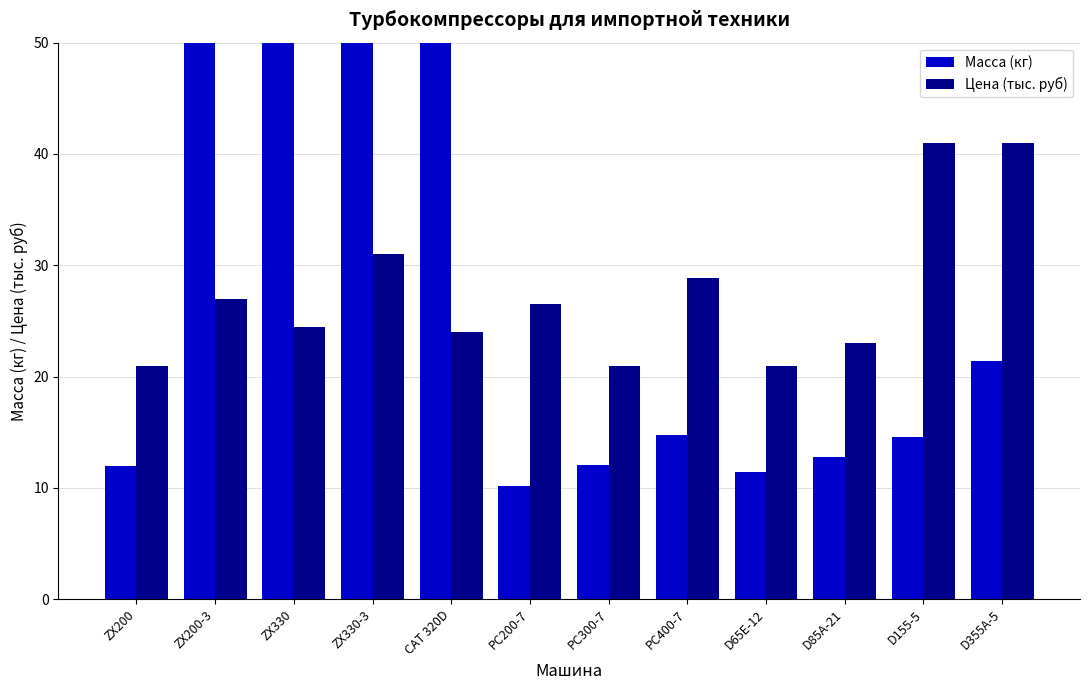

What is the approximate value of Масса (кг) at PC300-7?

12.1